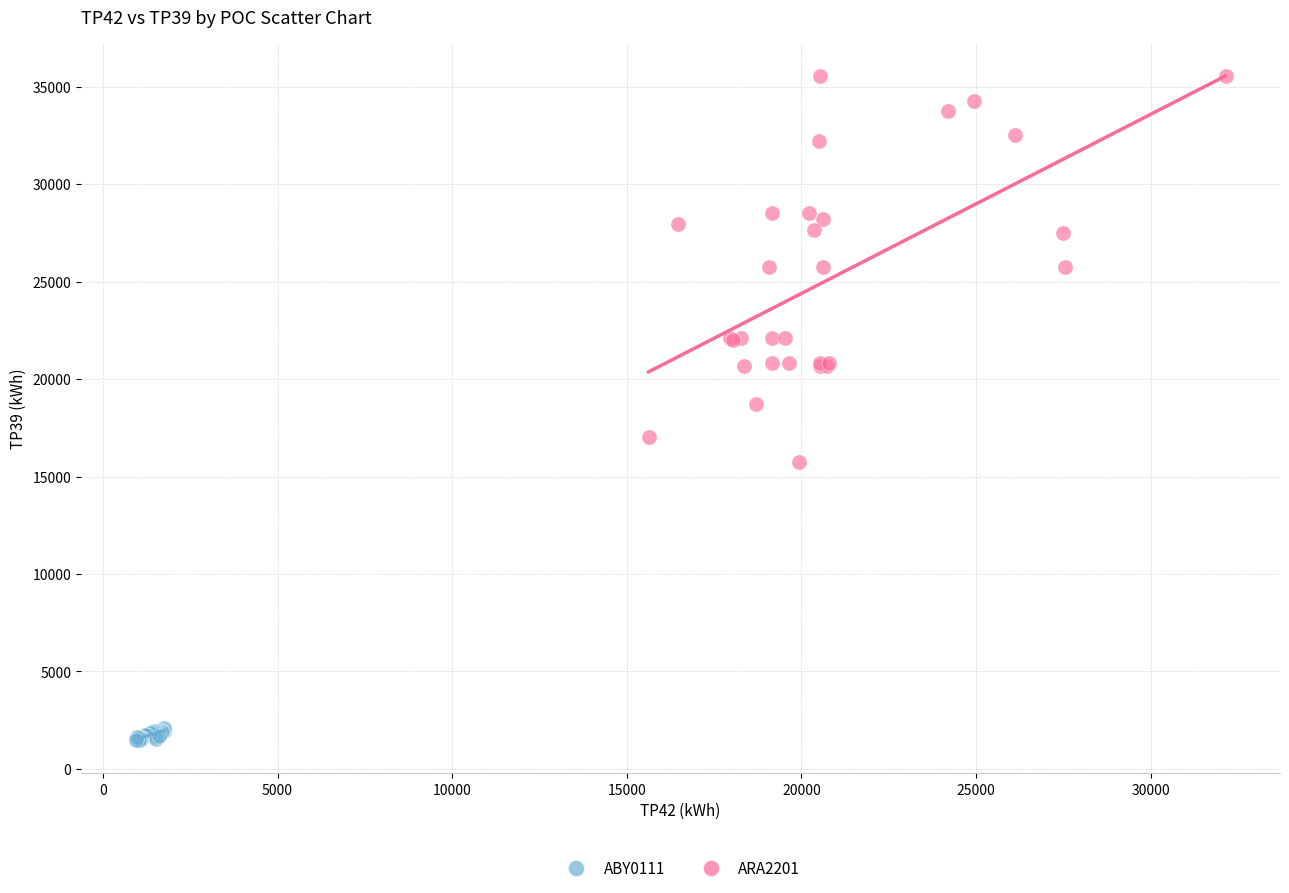

Which series reaches the maximum Y coordinate?

ARA2201